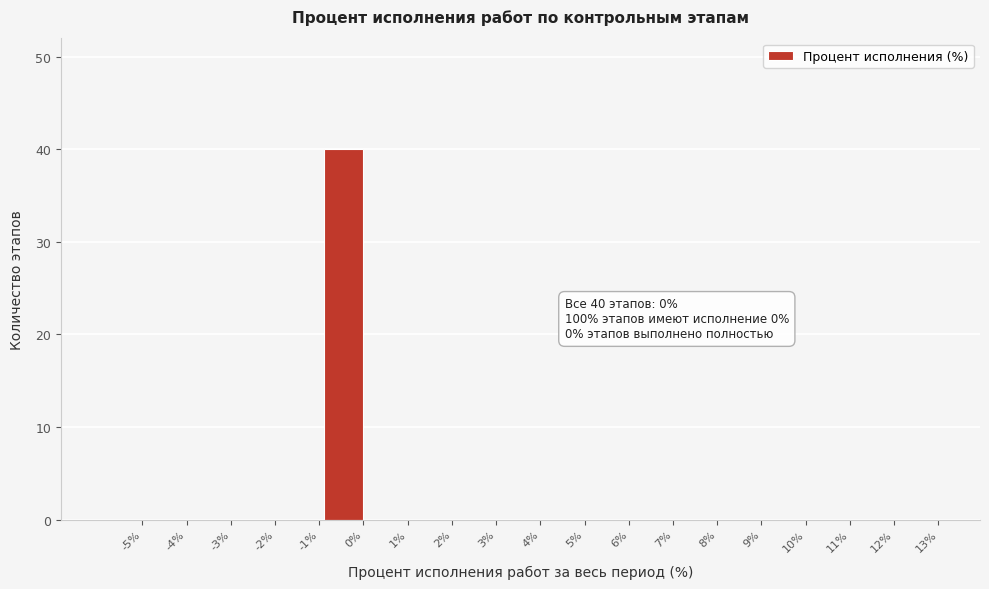

Reading left to right, transcribe all the data shown in this chart.

-5%=0	-4%=0	-3%=0	-2%=0	-1%=0	0%=40	1%=0	2%=0	3%=0	4%=0	5%=0	6%=0	7%=0	8%=0	9%=0	10%=0	11%=0	12%=0	13%=0